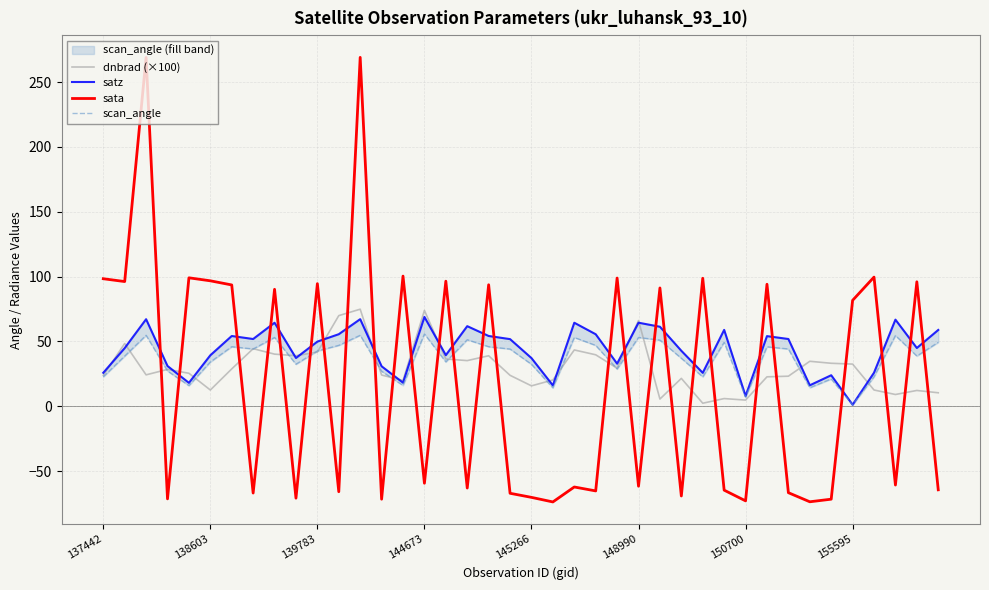

The sata series shows 121.6 at 155595. True or false?

False